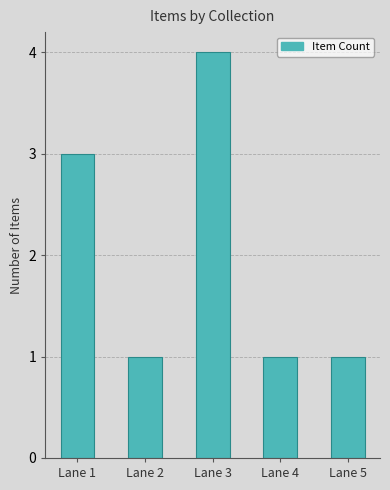

Reading left to right, transcribe all the data shown in this chart.

Lane 1=3	Lane 2=1	Lane 3=4	Lane 4=1	Lane 5=1